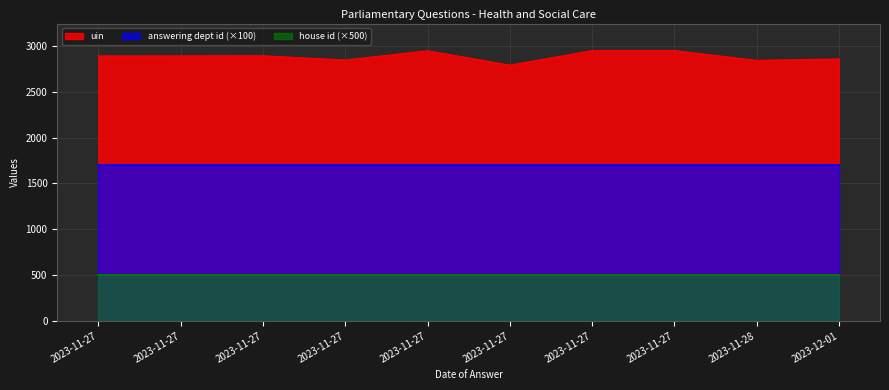

Reading left to right, transcribe all the data shown in this chart.

uin: 2023-11-27=2889	2023-11-27=2890	2023-11-27=2891	2023-11-27=2845	2023-11-27=2946	2023-11-27=2789	2023-11-27=2947	2023-11-27=2948	2023-11-28=2841	2023-12-01=2857
answering dept id: 2023-11-27=17	2023-11-27=17	2023-11-27=17	2023-11-27=17	2023-11-27=17	2023-11-27=17	2023-11-27=17	2023-11-27=17	2023-11-28=17	2023-12-01=17
house id: 2023-11-27=1	2023-11-27=1	2023-11-27=1	2023-11-27=1	2023-11-27=1	2023-11-27=1	2023-11-27=1	2023-11-27=1	2023-11-28=1	2023-12-01=1